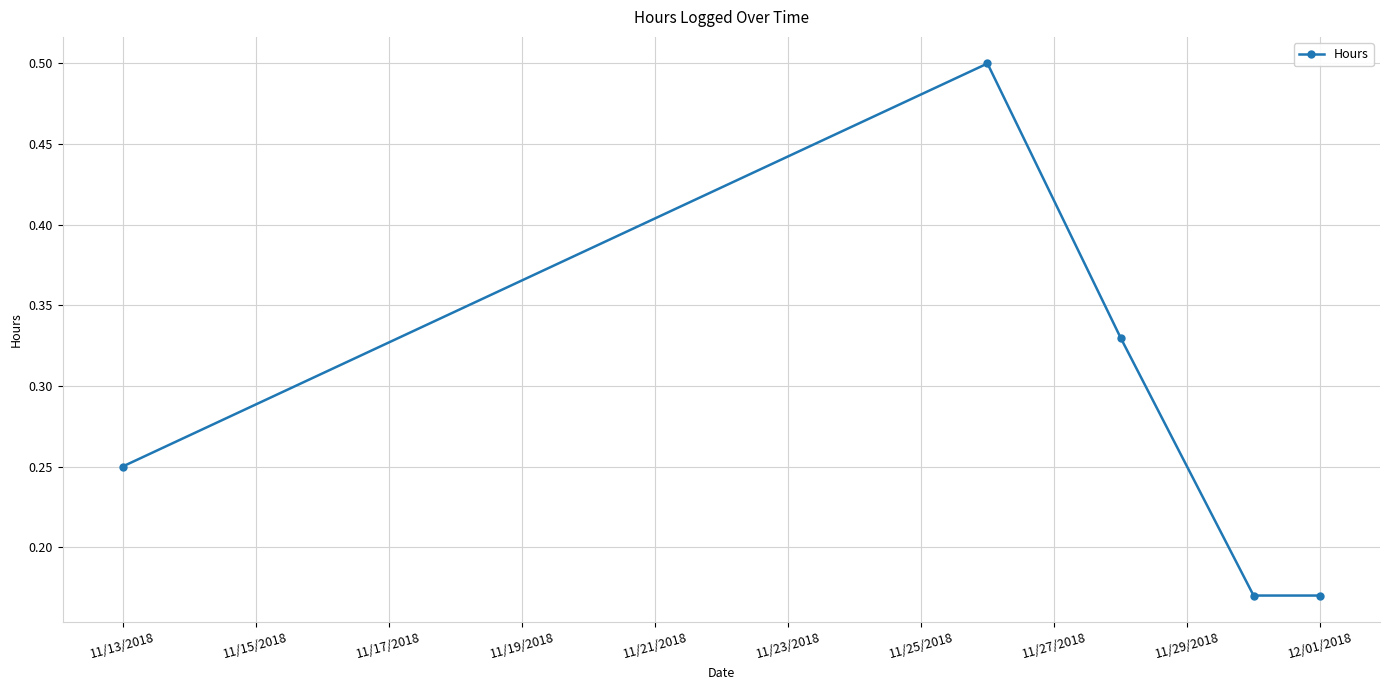

What is the greatest value displayed?

0.5